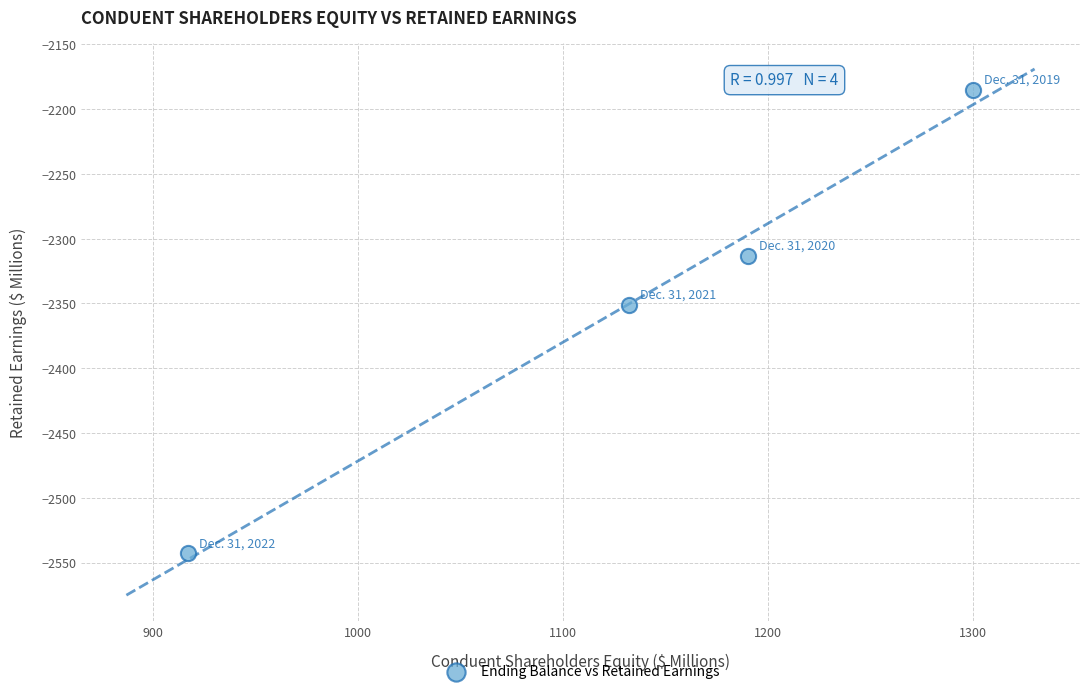

What is the average X value?

1135